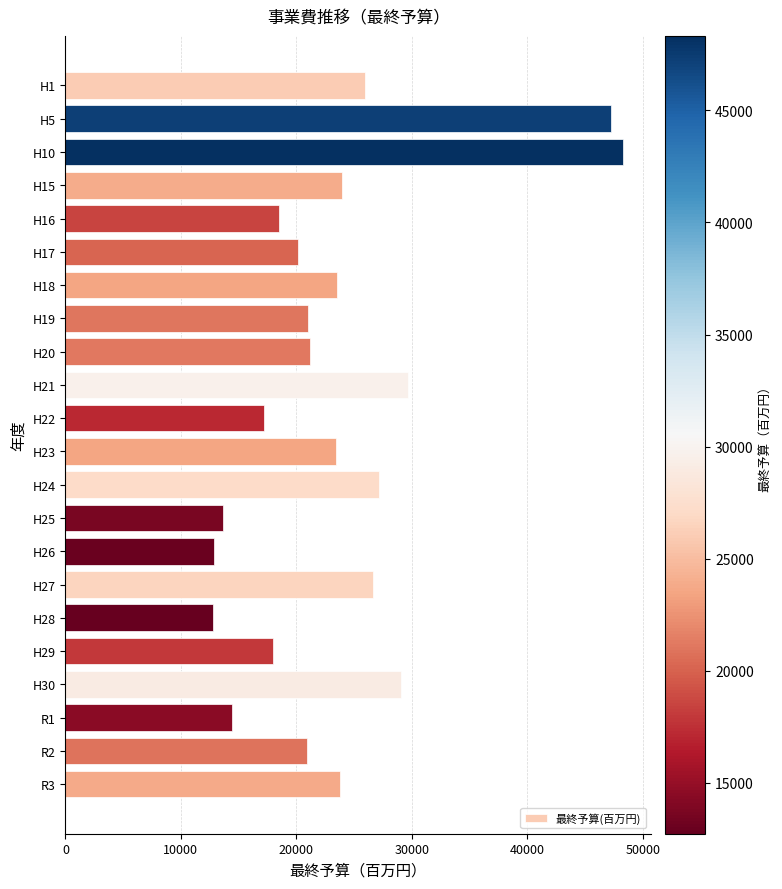

What is the value of the 18th bar from the top?

17954.7